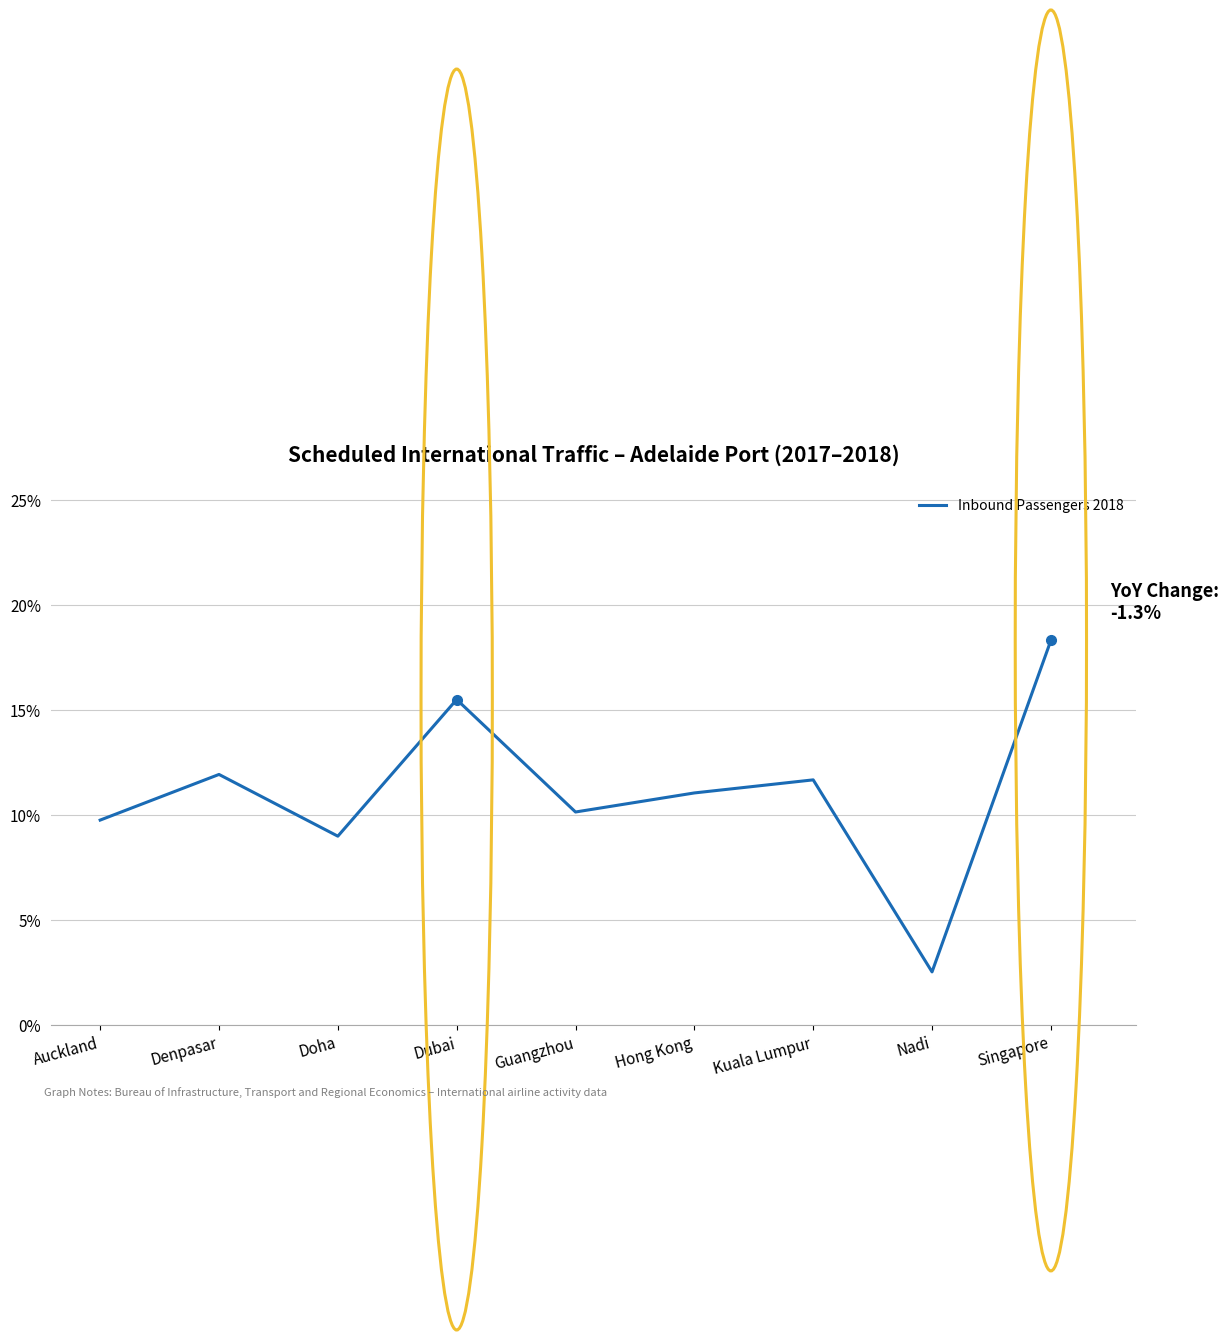

How many interior local peaks (higher than both neighbors) does the data have?

3